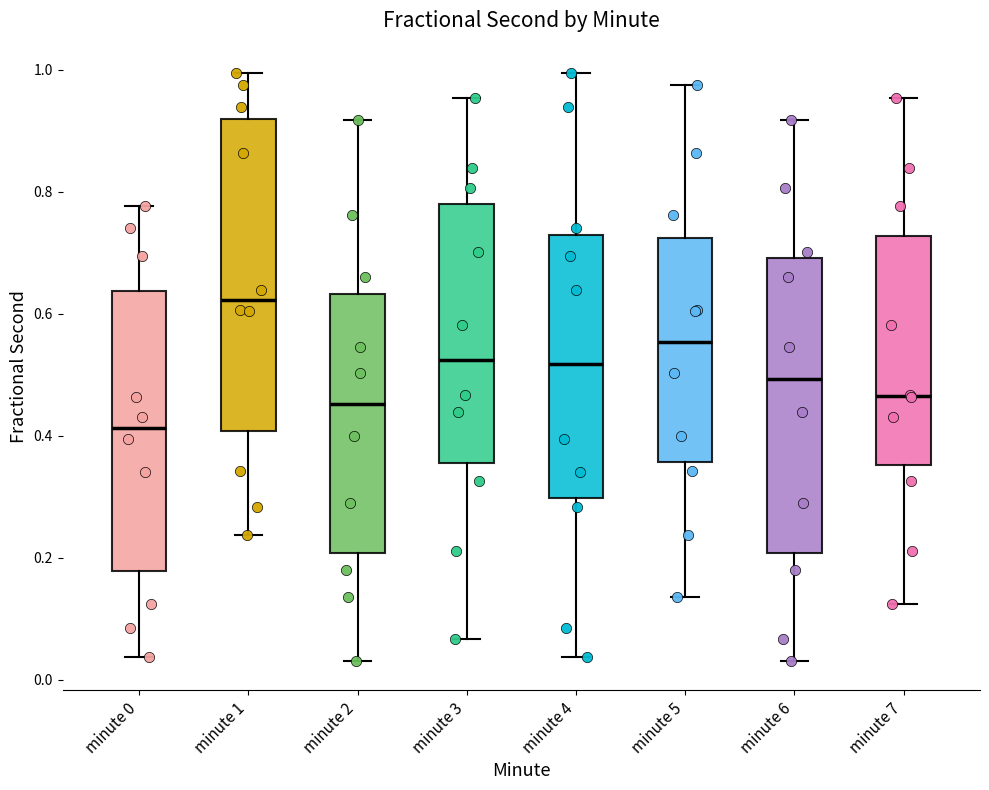

Reading left to right, transcribe this box plot: for each box, give where its median line is, the range the box spans, and where its two whiskers end, as read against the y-axis. The values are not printed on the chart, so give them approximately, as read against the axis.

minute 0: median 0.42, box 0.18 to 0.64, whiskers 0.04 to 0.78
minute 1: median 0.62, box 0.40 to 0.92, whiskers 0.24 to 1.00
minute 2: median 0.46, box 0.20 to 0.64, whiskers 0.04 to 0.92
minute 3: median 0.52, box 0.36 to 0.78, whiskers 0.06 to 0.96
minute 4: median 0.52, box 0.30 to 0.72, whiskers 0.04 to 1.00
minute 5: median 0.56, box 0.36 to 0.72, whiskers 0.14 to 0.98
minute 6: median 0.50, box 0.20 to 0.70, whiskers 0.04 to 0.92
minute 7: median 0.46, box 0.36 to 0.72, whiskers 0.12 to 0.96